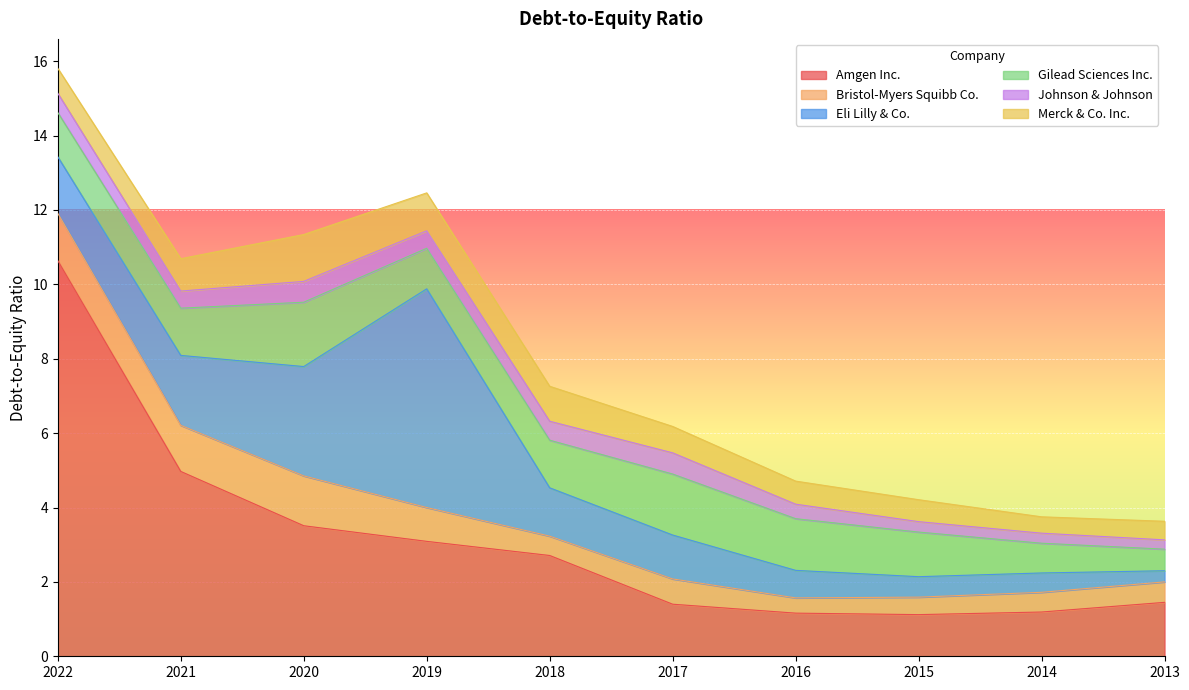

True or false: Johnson & Johnson has a value of 0.2 at 2019.

False